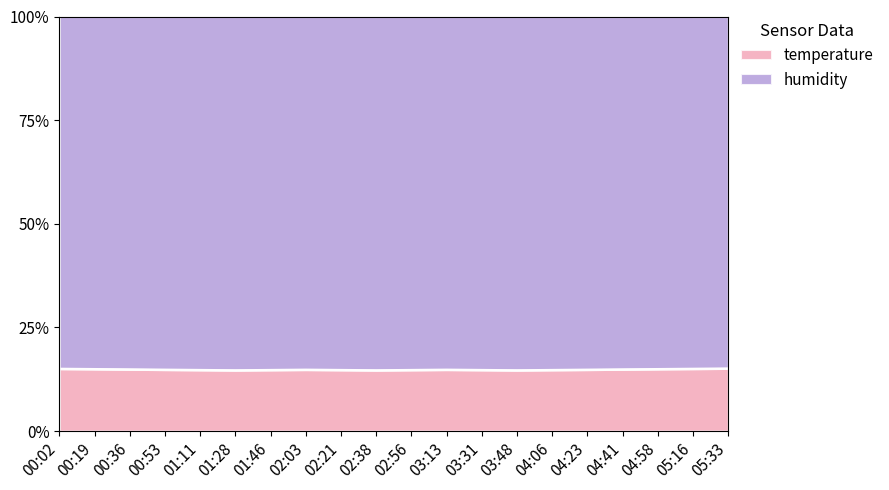

Reading right to left, transcribe all the data shown in this chart.

15.1	15.1	15.0	14.9	14.8	14.8	14.7	14.8	14.8	14.8	14.7	14.8	14.8	14.8	14.7	14.8	14.8	14.9	15.0	15.1